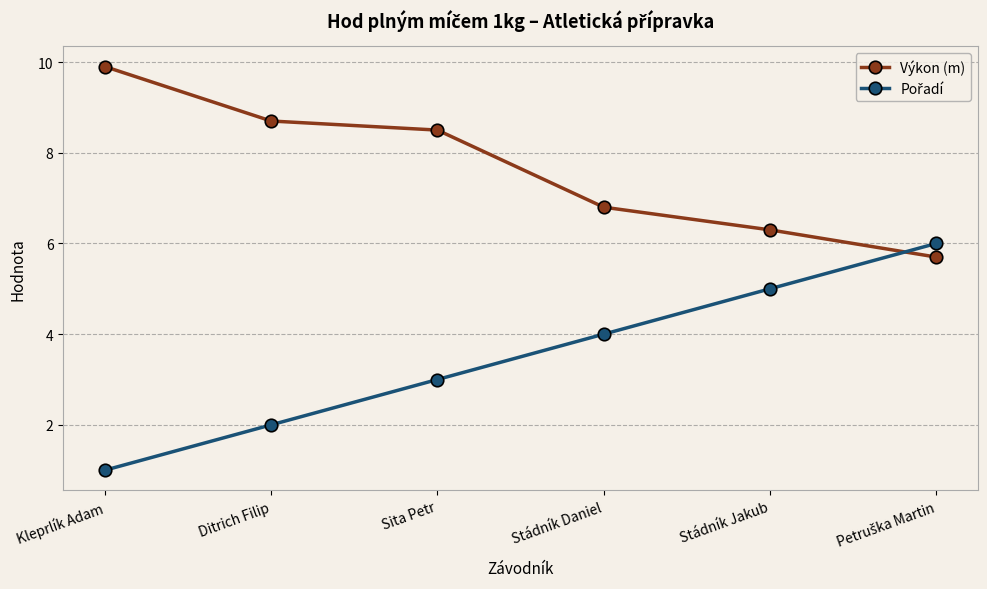

True or false: Výkon (m) has more than 0 interior local peaks.

False